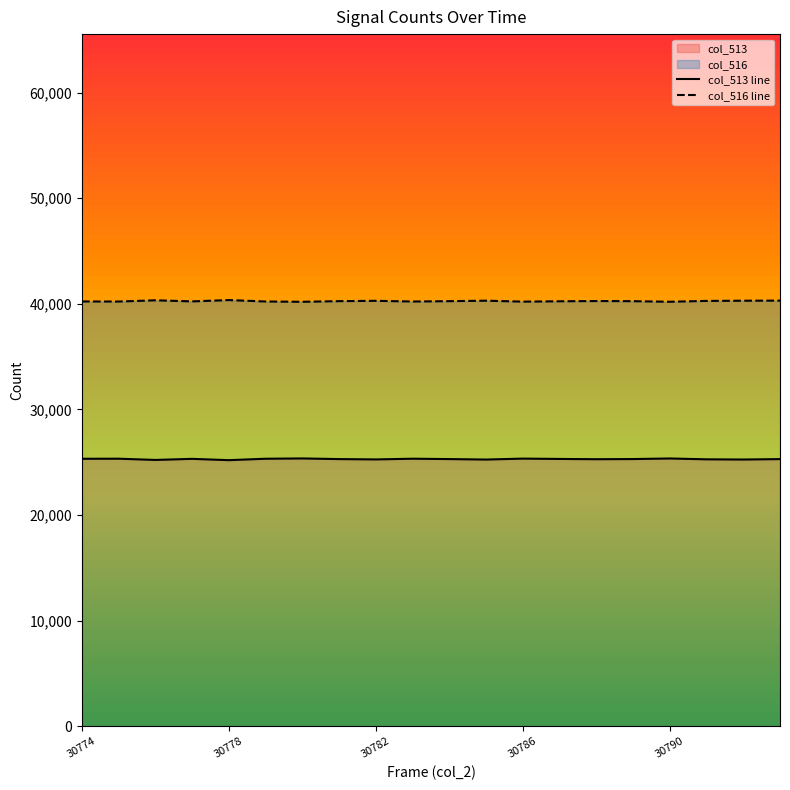

What is the lowest value of the col_513 line series?

25187